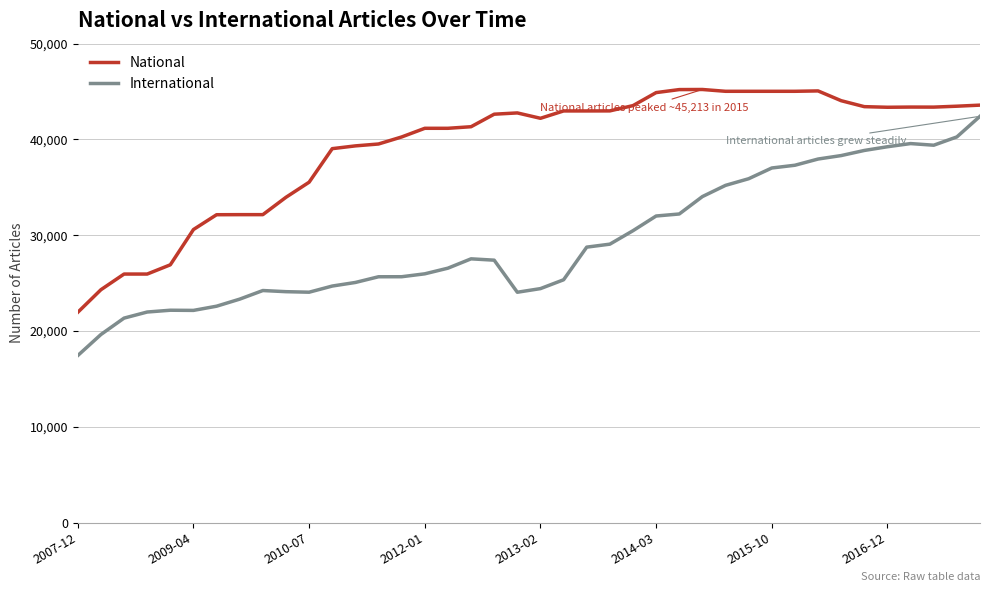

True or false: International has more than 1 interior local peaks.

True